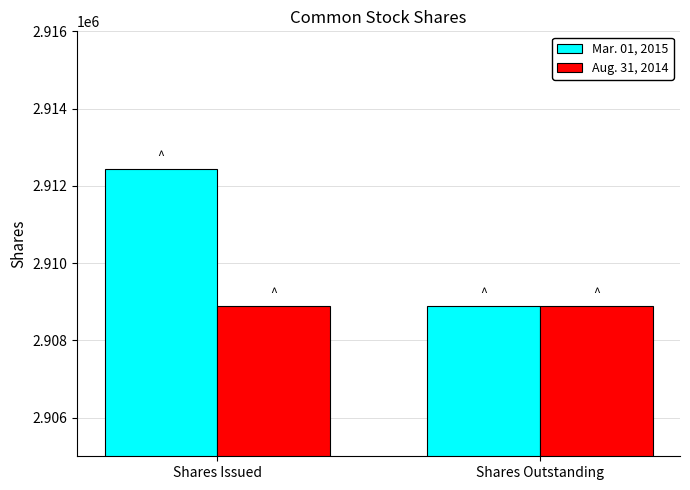

True or false: Aug. 31, 2014 has a value of 2908893 at Shares Outstanding.

True